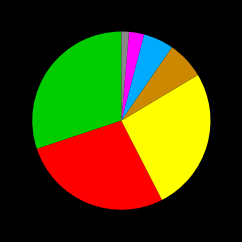

Does any single category account for the majority?

No